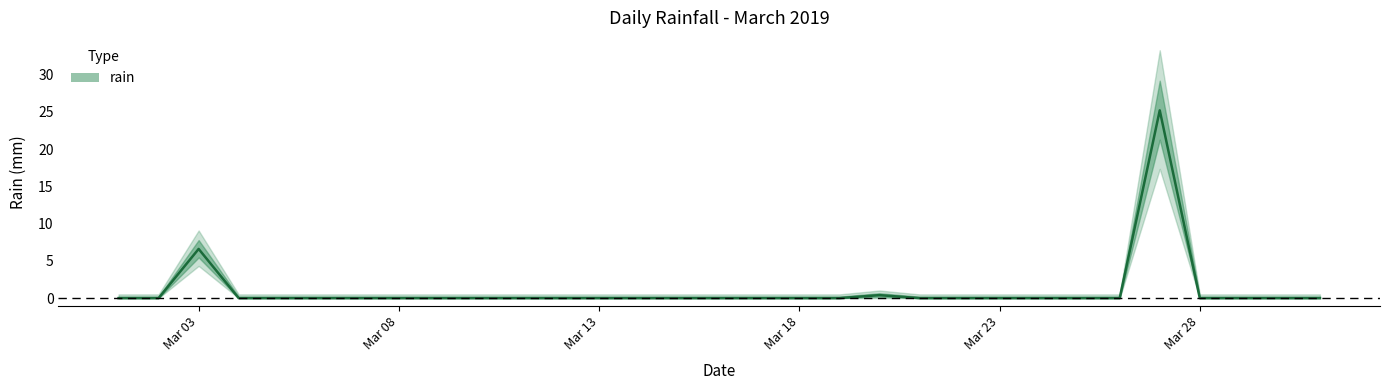

How many lines are shown in the chart?

1